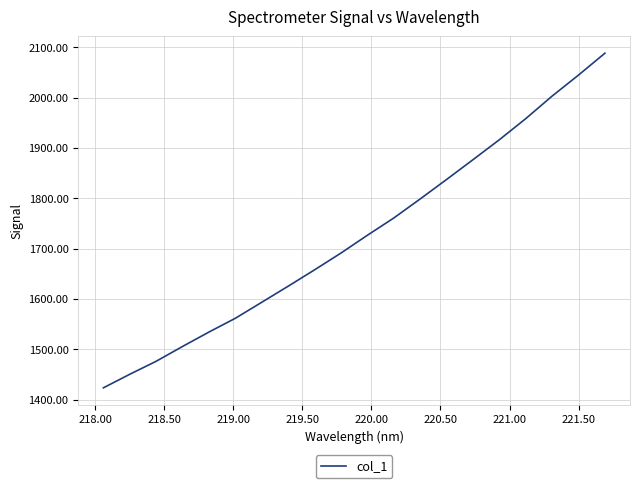

What is the minimum value shown in the chart?

1423.5